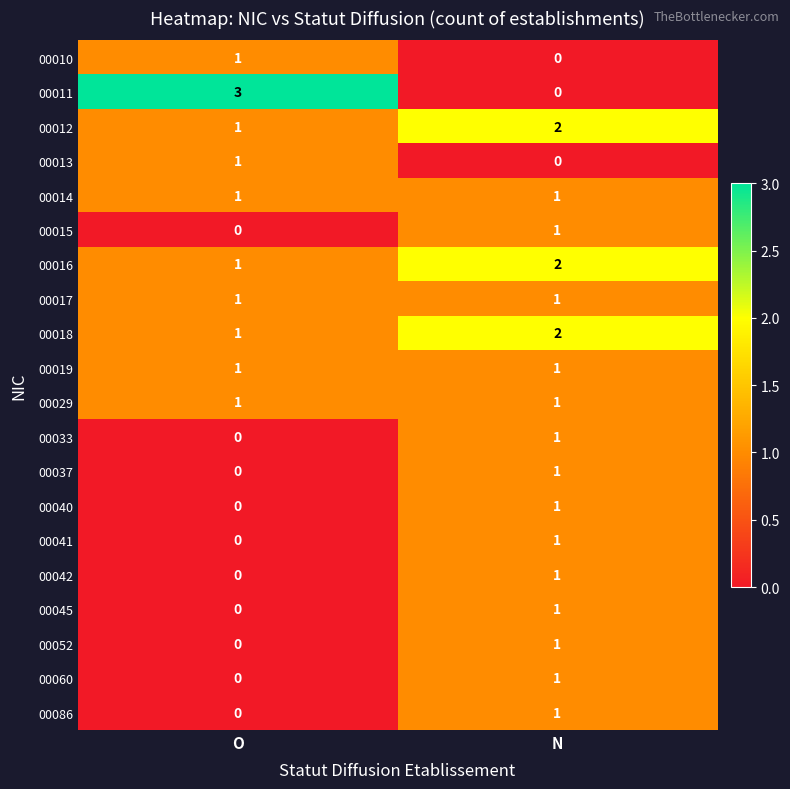

Which category has the lowest value in the 00012 series?

O